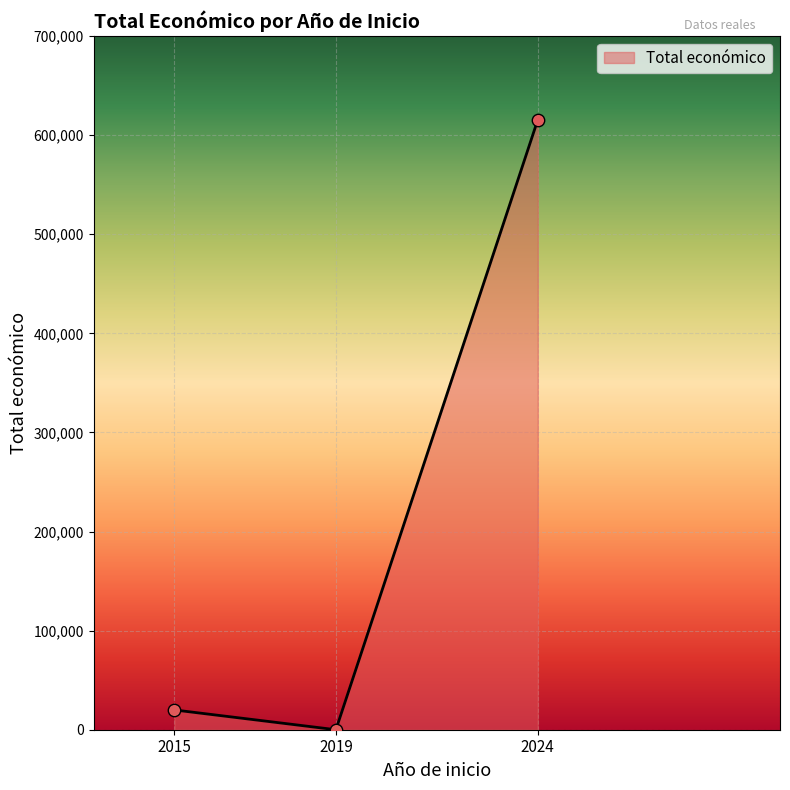

What is the change in value from 2015 to 2024?

+595425